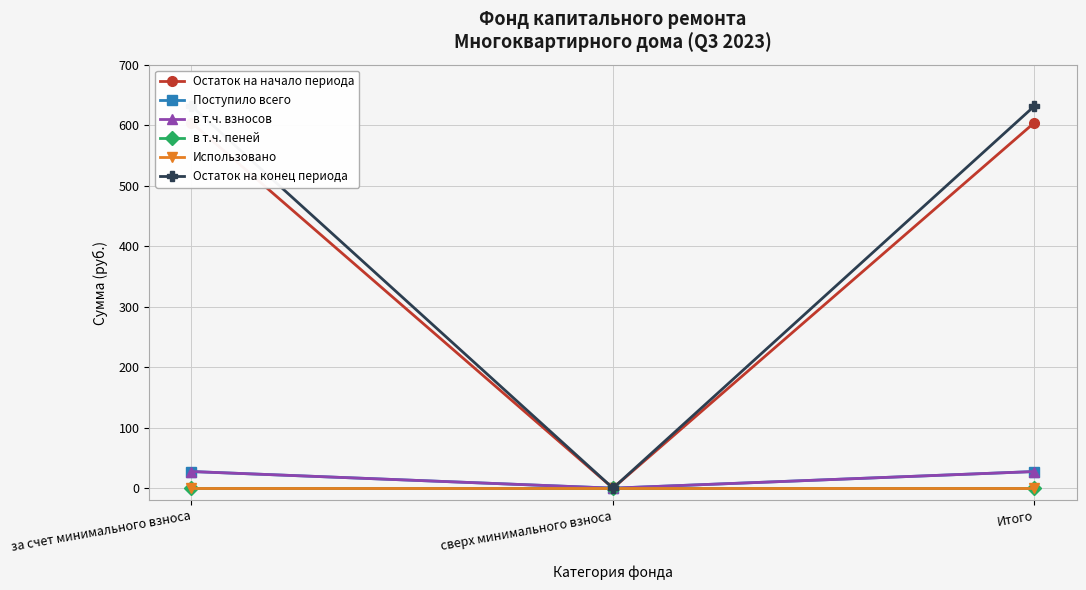

Which series has the widest spread of values?

Остаток на конец периода